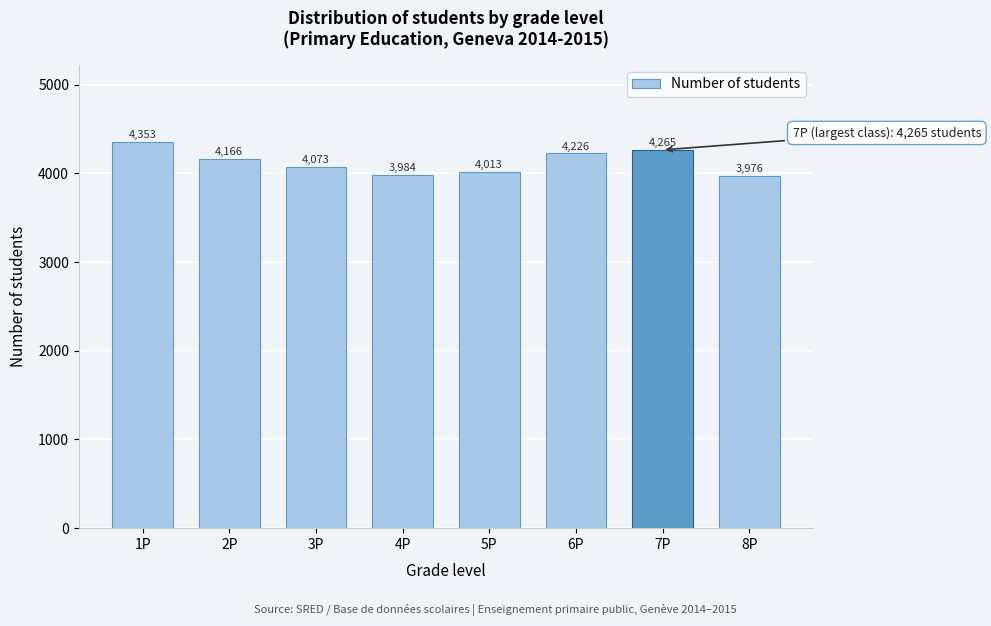

Reading right to left, extract all data points from this chart.

3976	4265	4226	4013	3984	4073	4166	4353